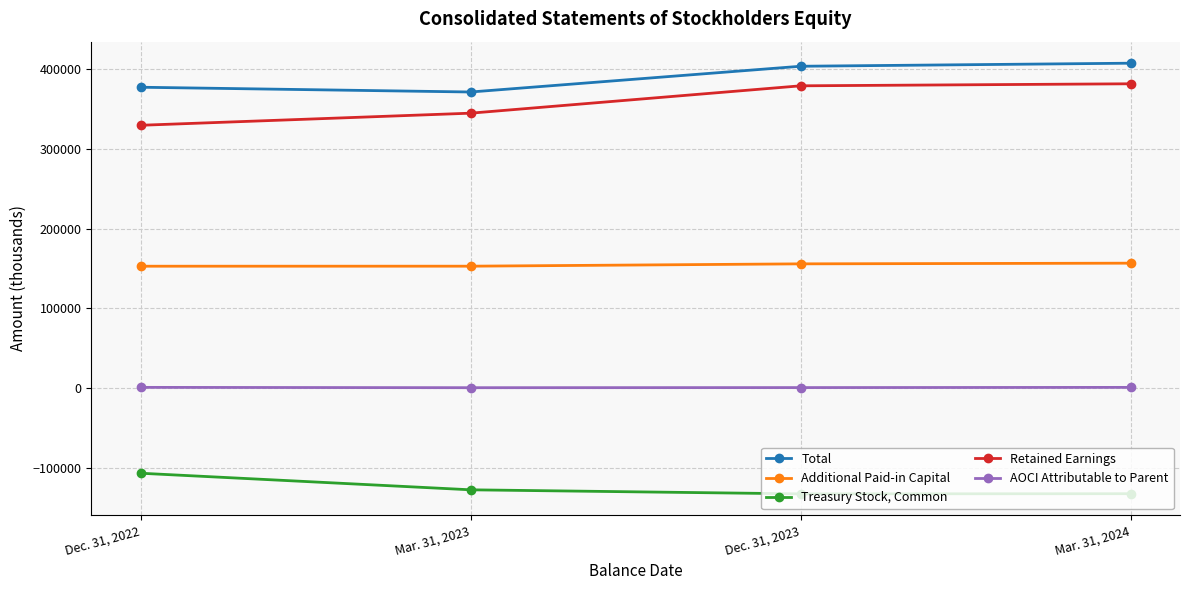

Count the number of categories in the chart.

4